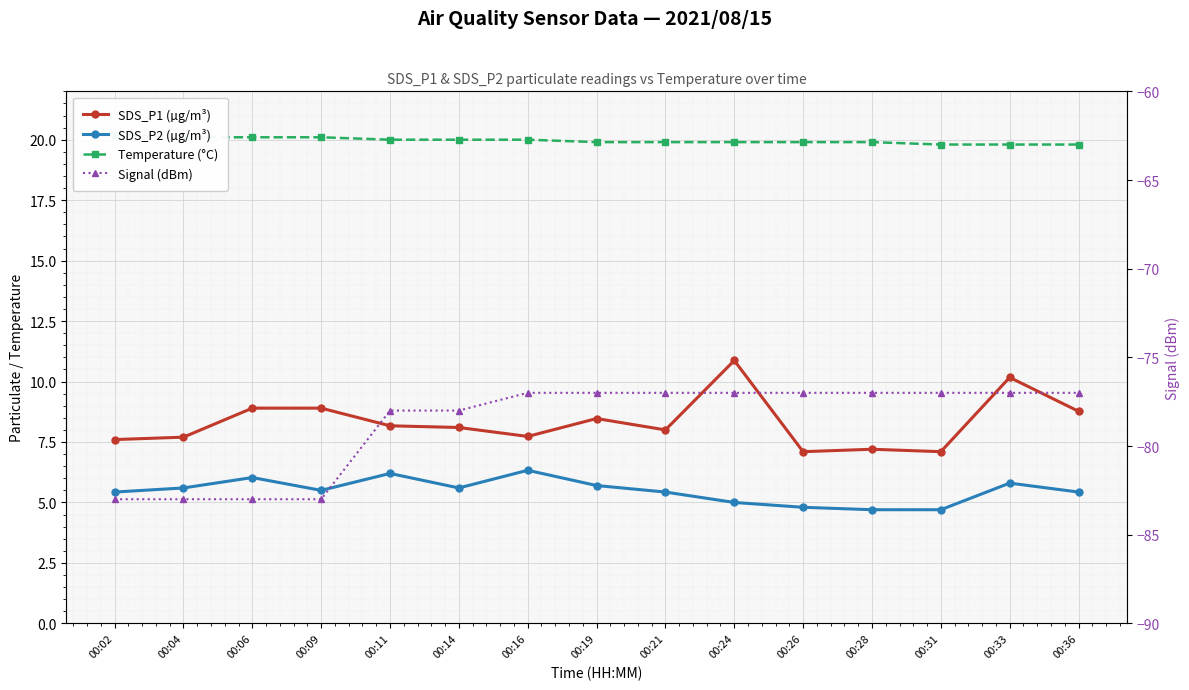

What are all the series names shown in the legend?

SDS_P1 (µg/m³), SDS_P2 (µg/m³), Temperature (°C), Signal (dBm)